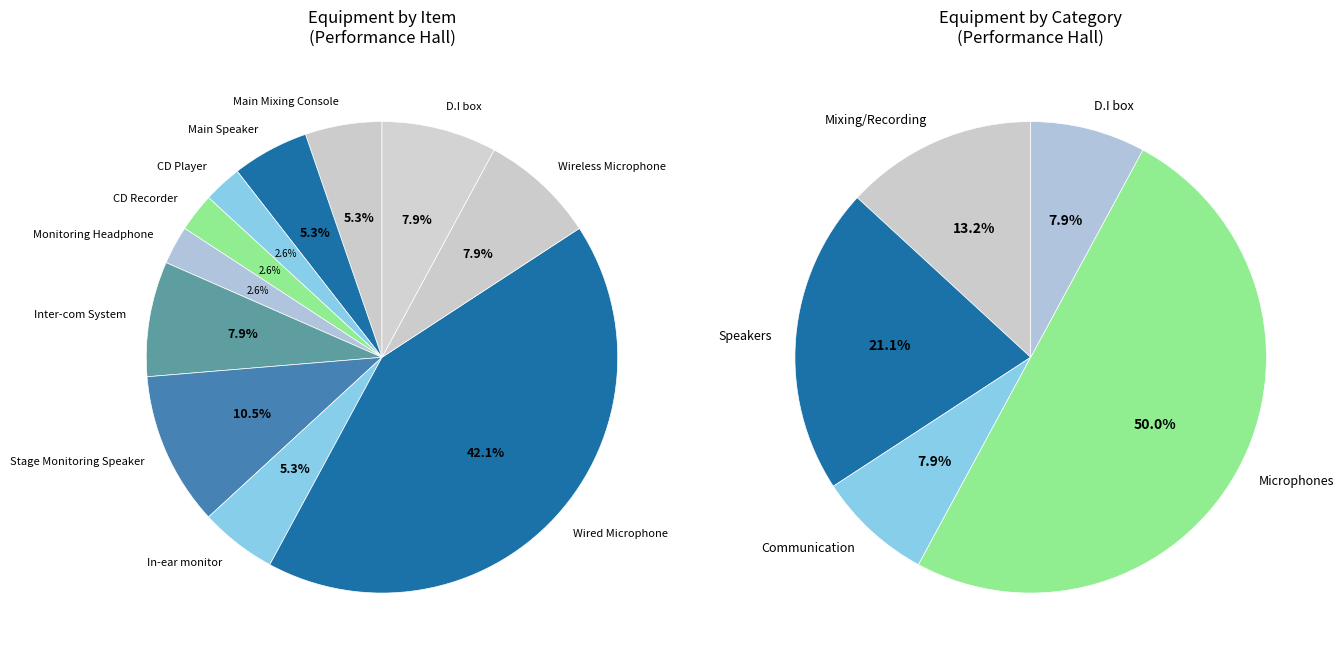

How much of the chart is everything except Wireless Microphone?

92.1%